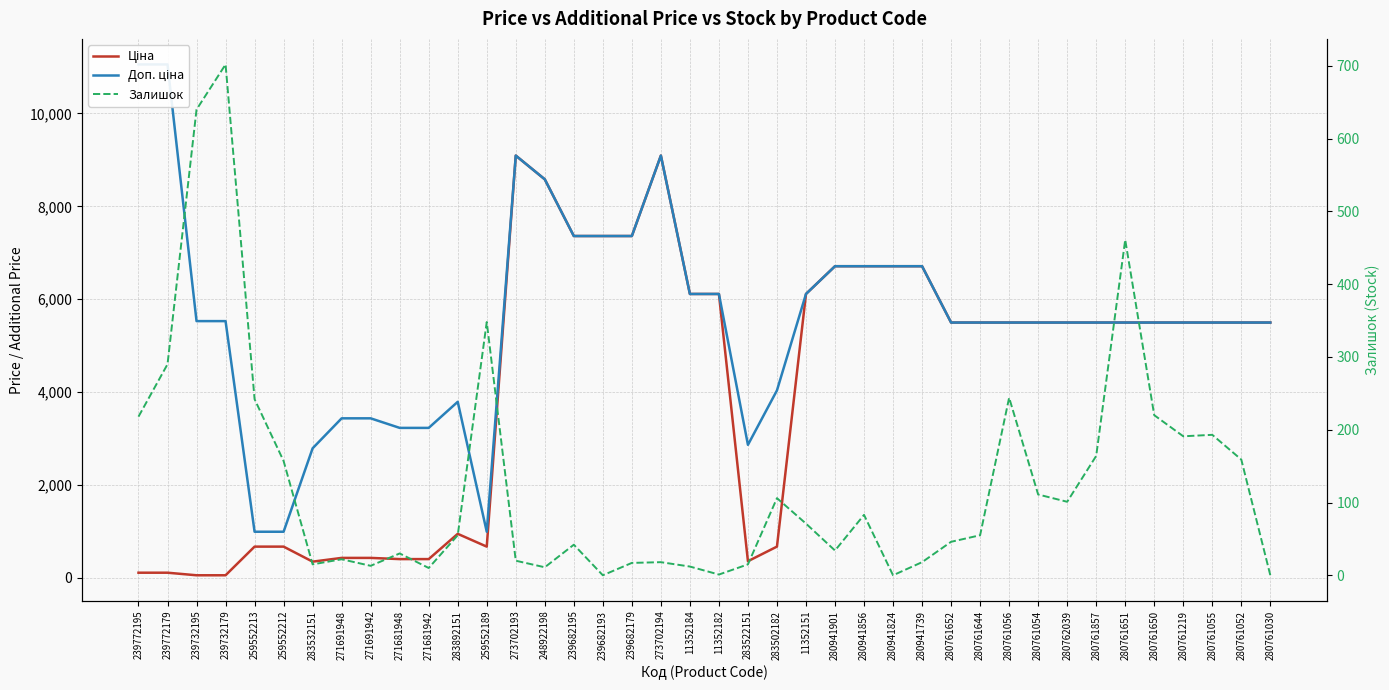

Rank the series at 259552189 from highest to lowest value.

Доп. ціна, Ціна, Залишок